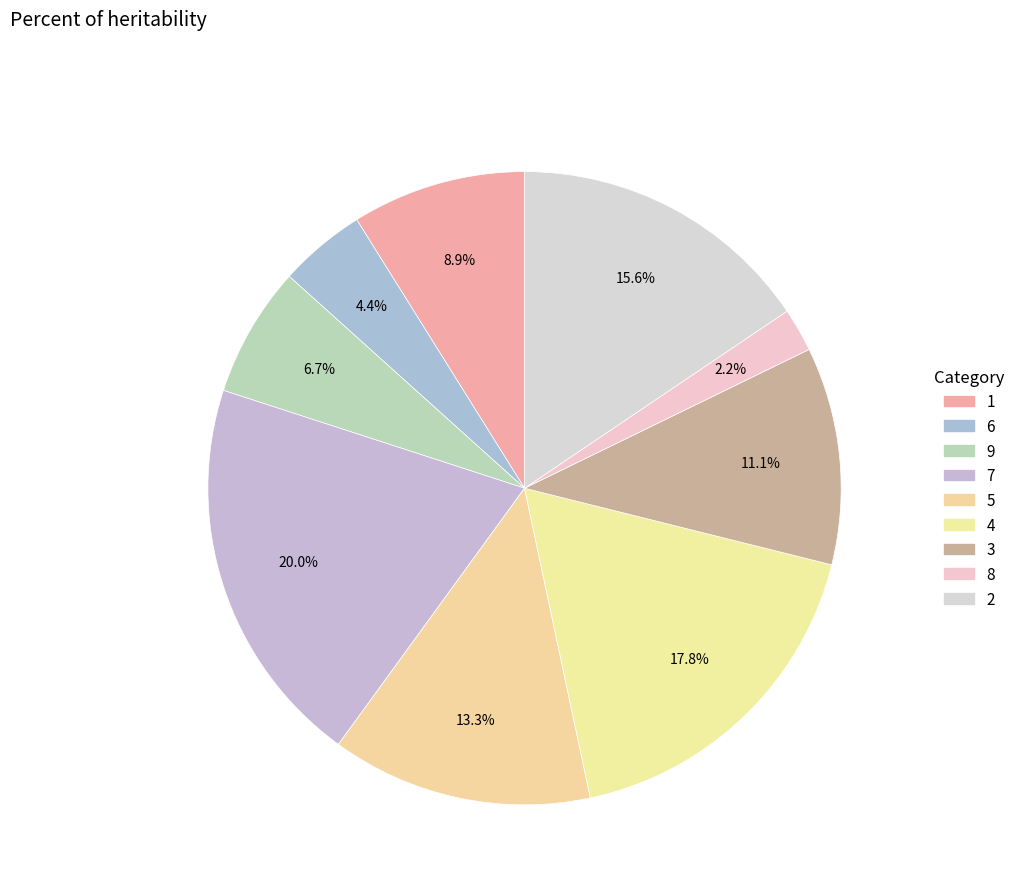

To the nearest percent, what percentage of the pie is 7?

20%